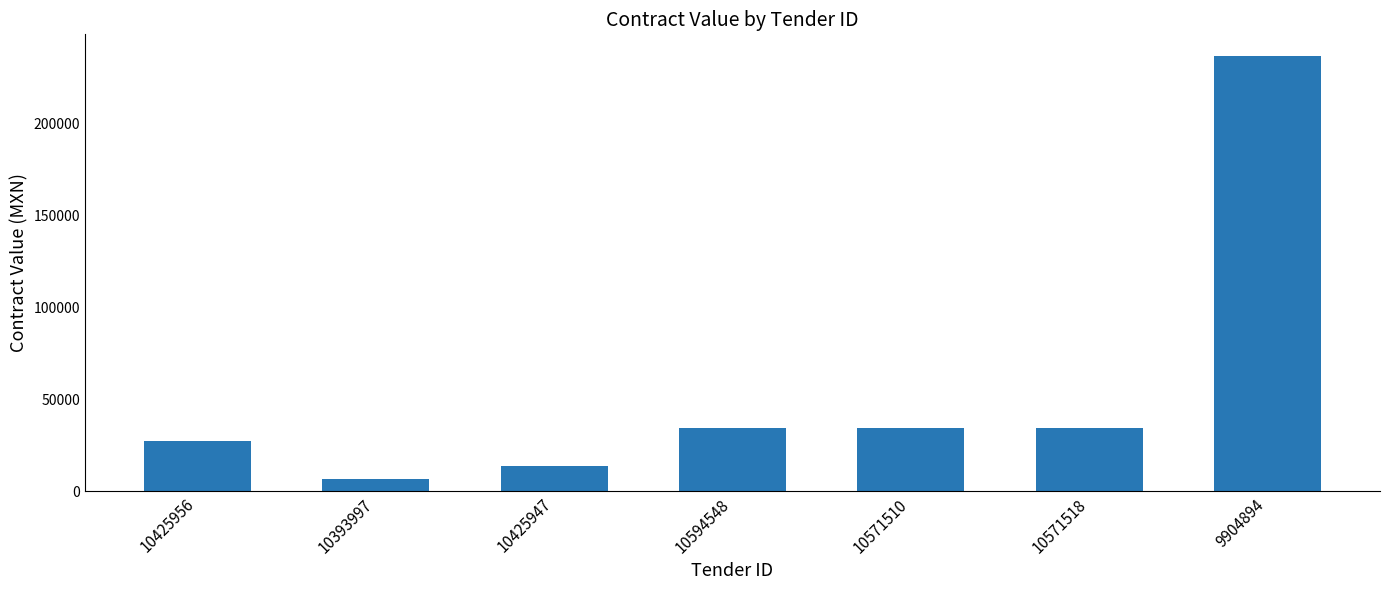

Reading left to right, transcribe all the data shown in this chart.

10425956=27543.0	10393997=6885.8	10425947=13771.5	10594548=34428.8	10571510=34428.8	10571518=34428.8	9904894=236893.2